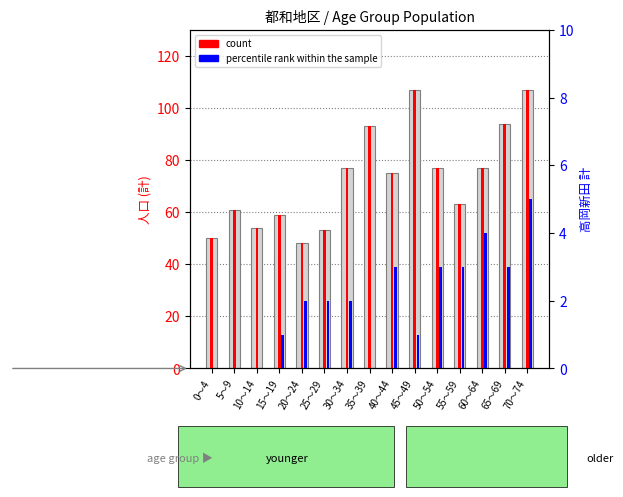

Which series has the widest spread of values?

count